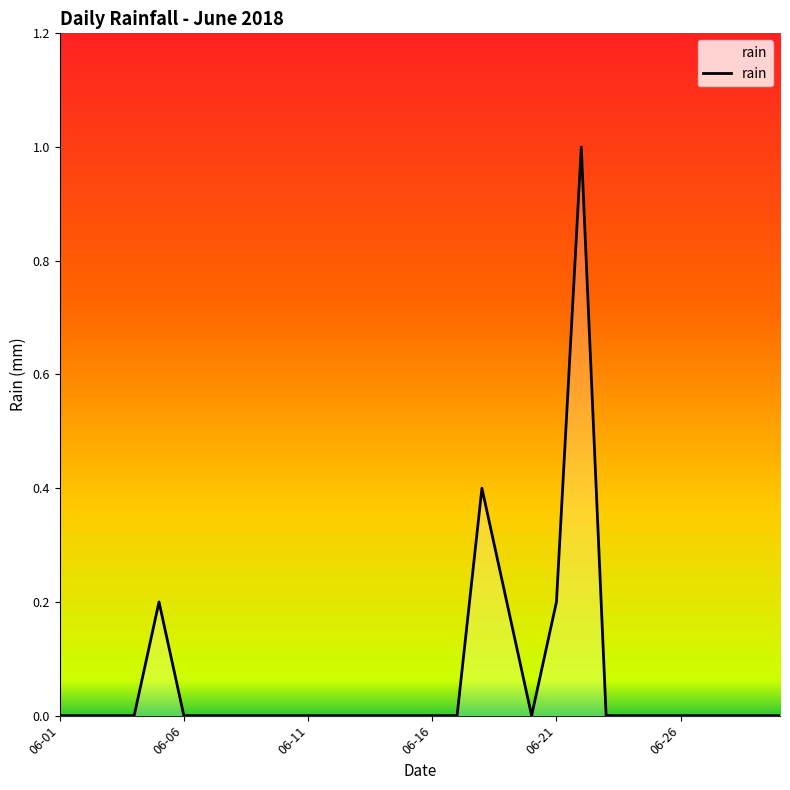

What is the greatest value displayed?

1.0